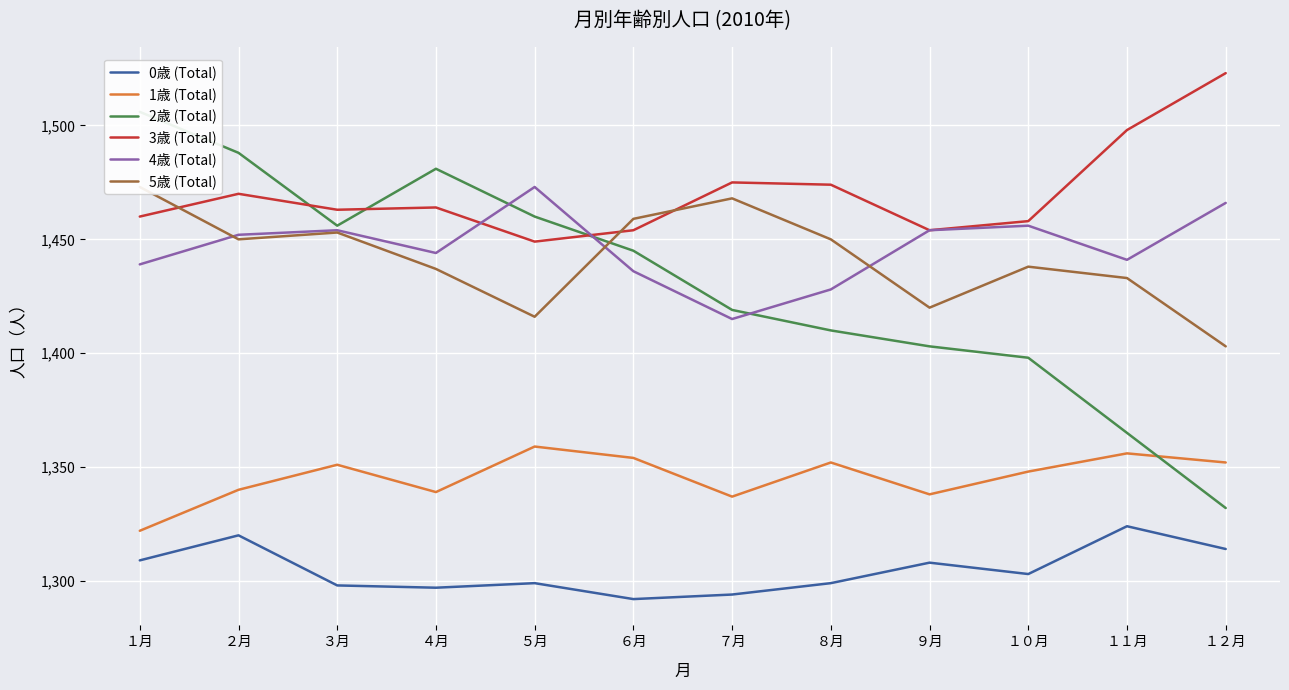

True or false: 3歳 (Total) has a value of 720 at ４月.

False